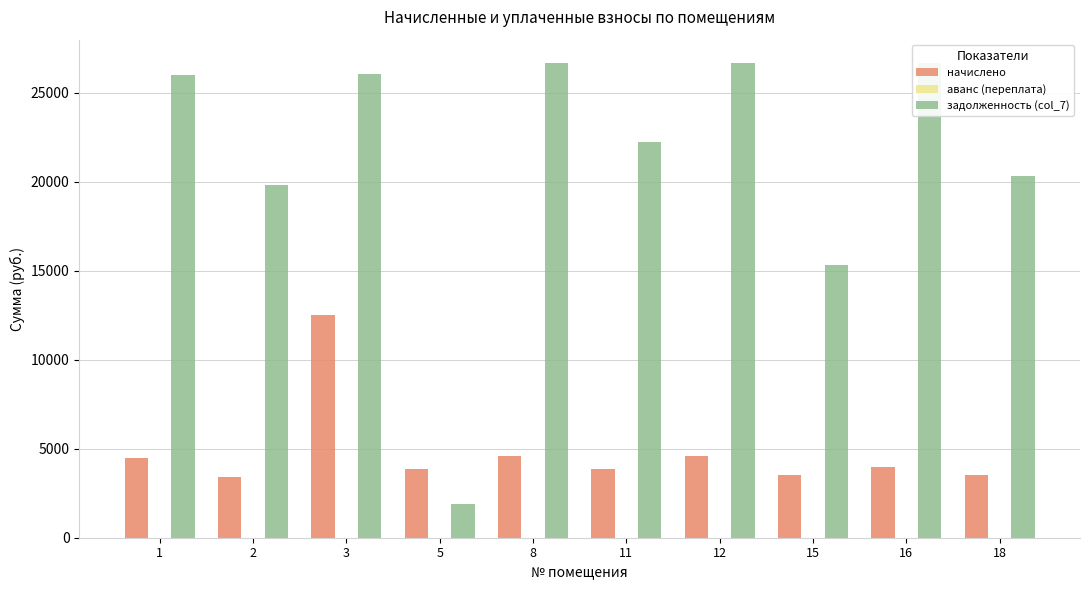

At 2, list the series in order from smallest to largest.

аванс (переплата), начислено, задолженность (col_7)